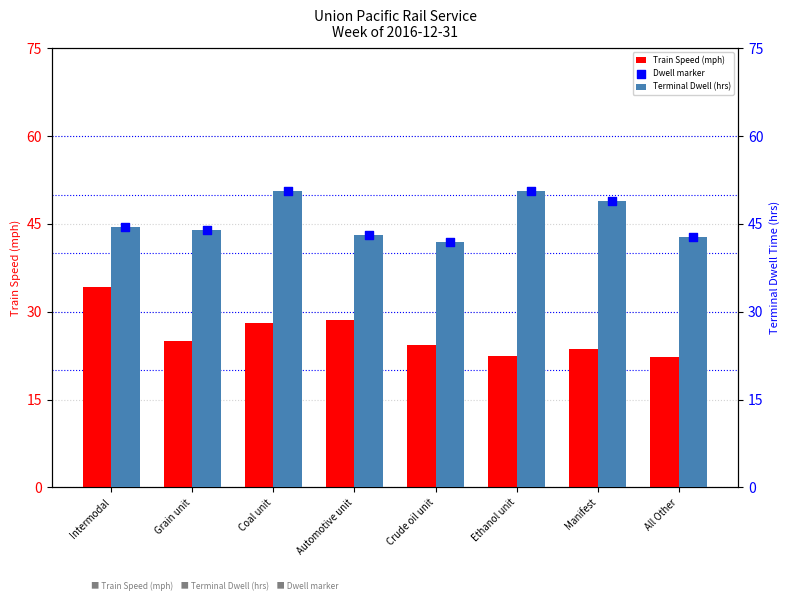

At how many categories does at least one series exceed 25?

8